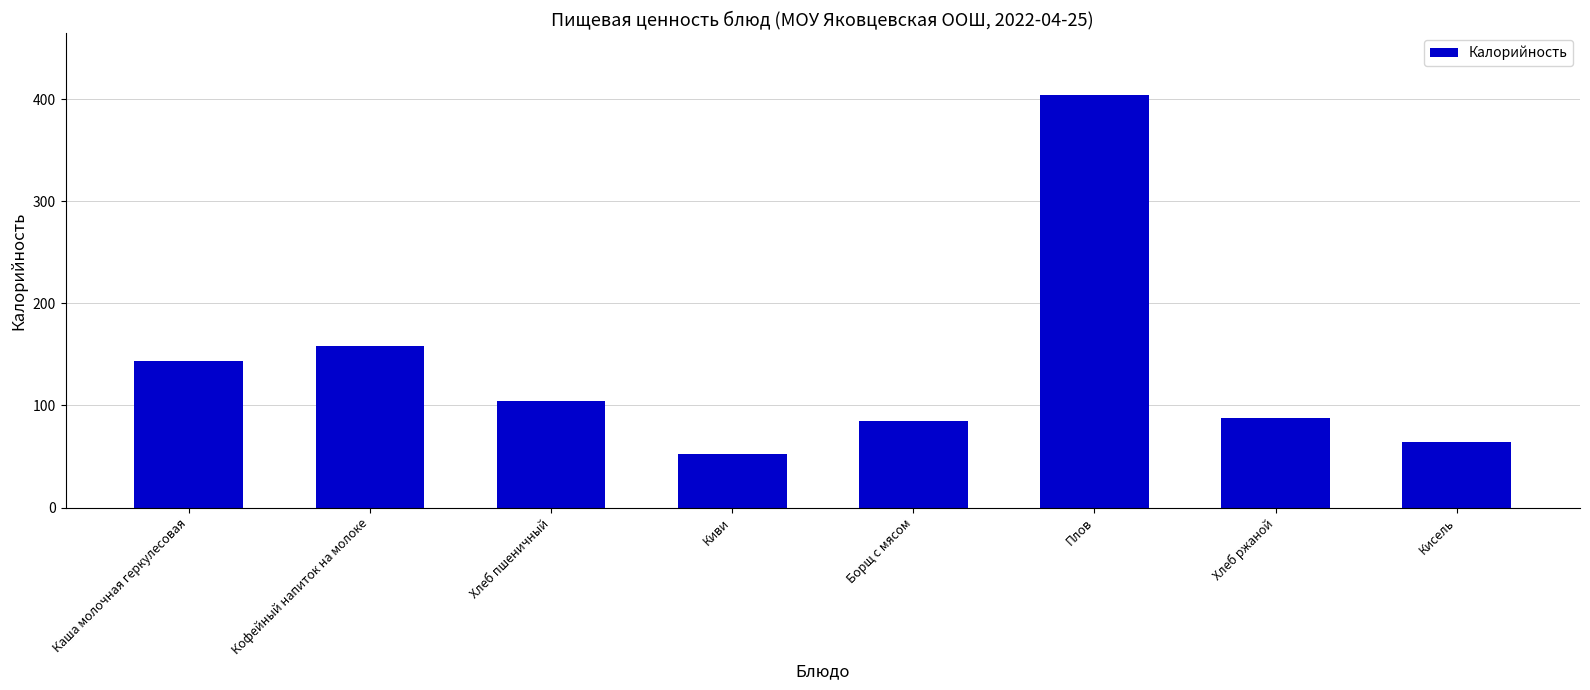

What is the minimum value shown in the chart?

52